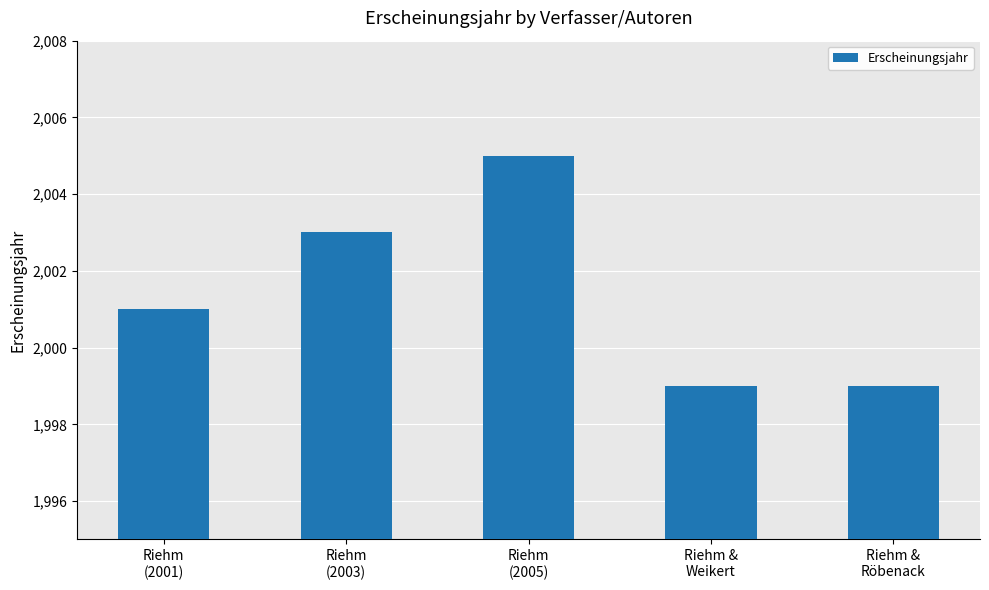

What is the label of the 4th bar from the left?

Riehm &
Weikert